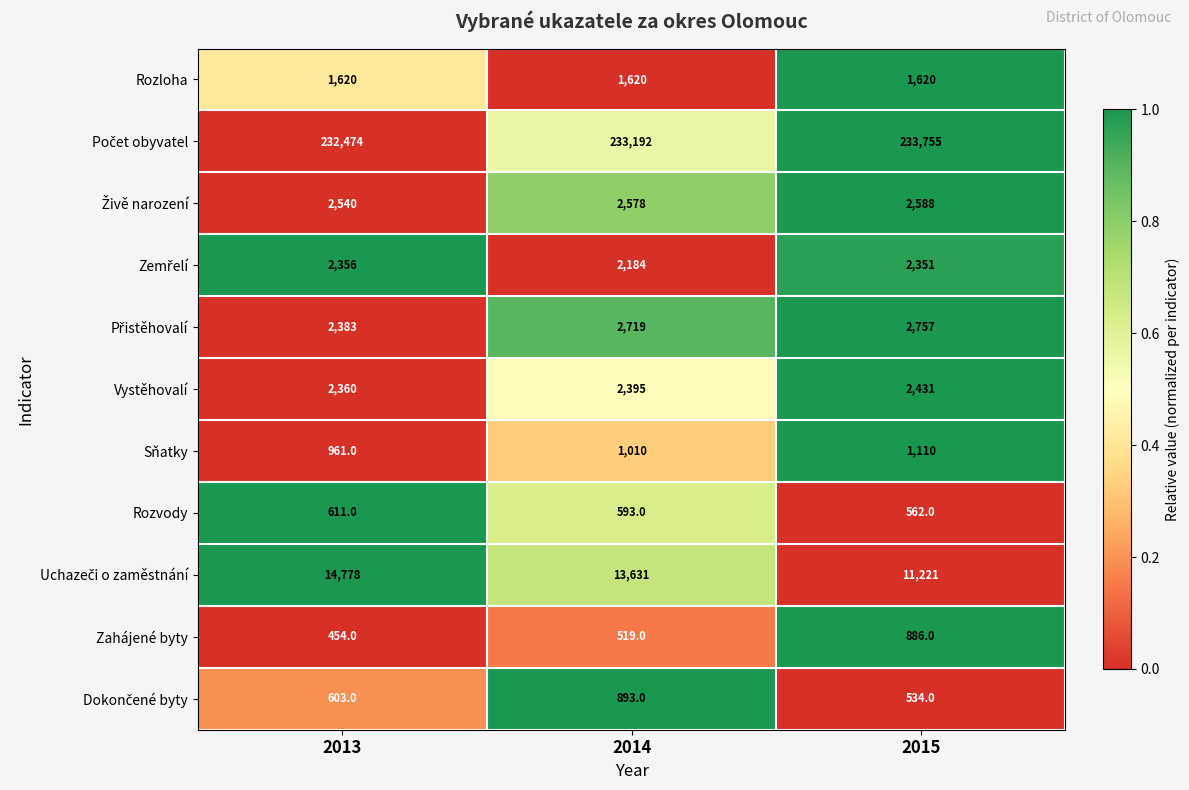

What is the greatest value displayed?

233755